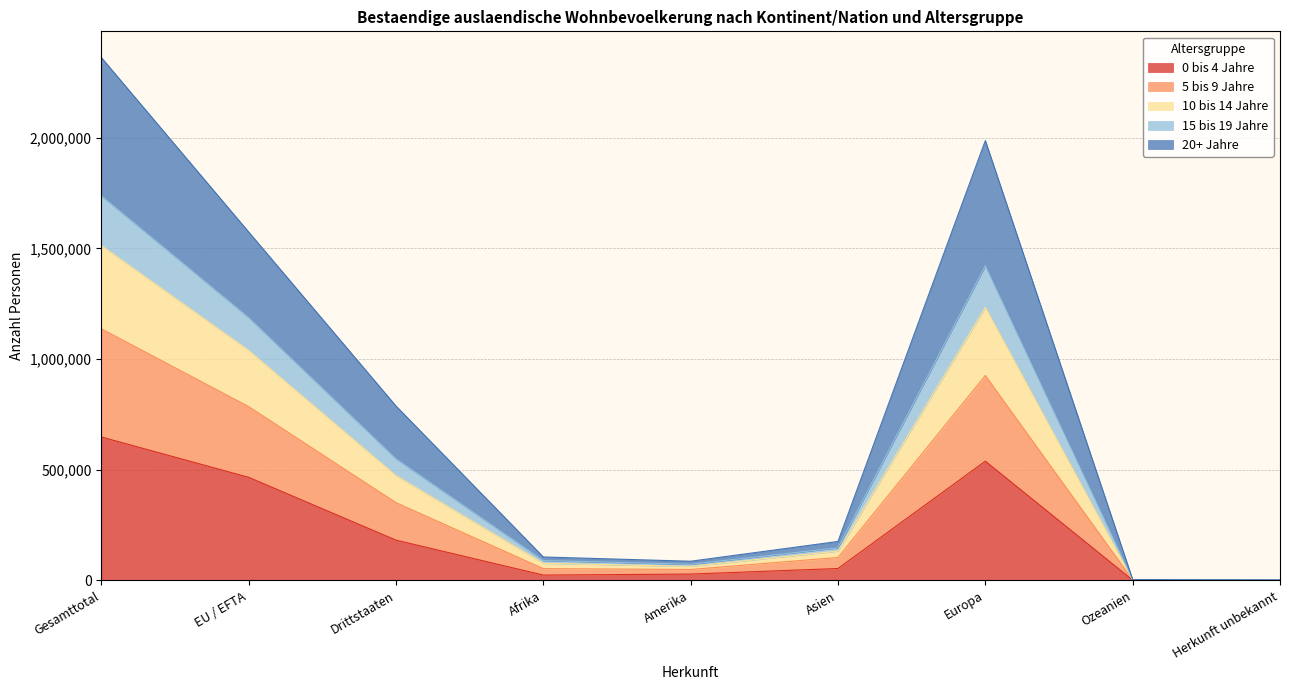

True or false: 15 bis 19 Jahre and 5 bis 9 Jahre cross at least once.

False